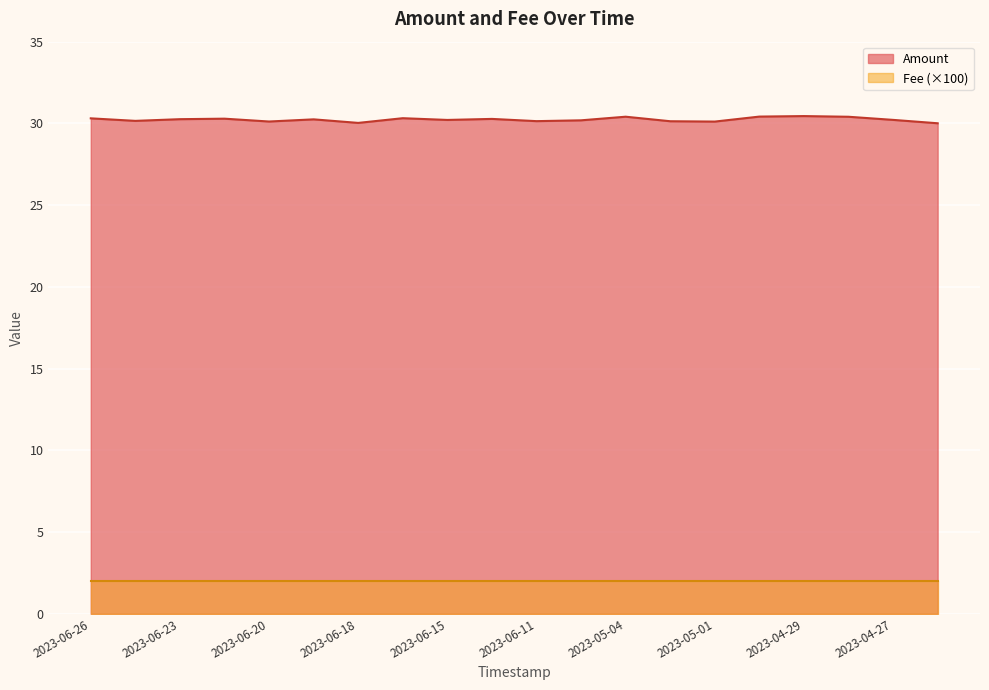

The value at 2023-06-18 is 47.7. True or false?

False